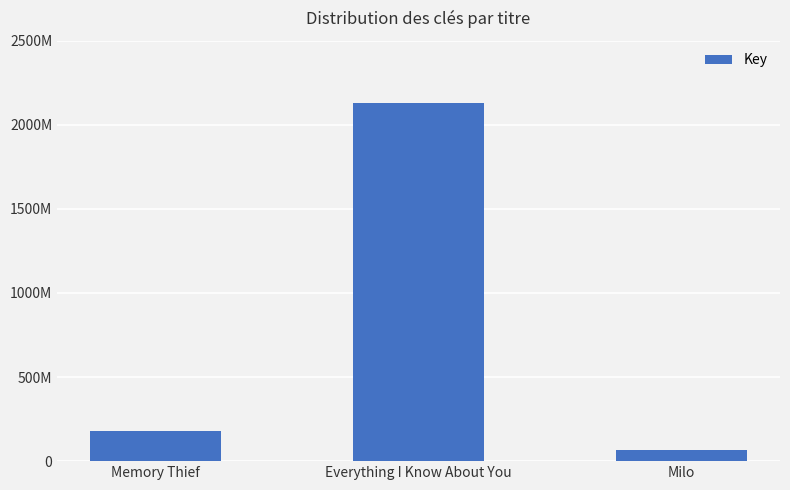

Does the chart contain any negative values?

No